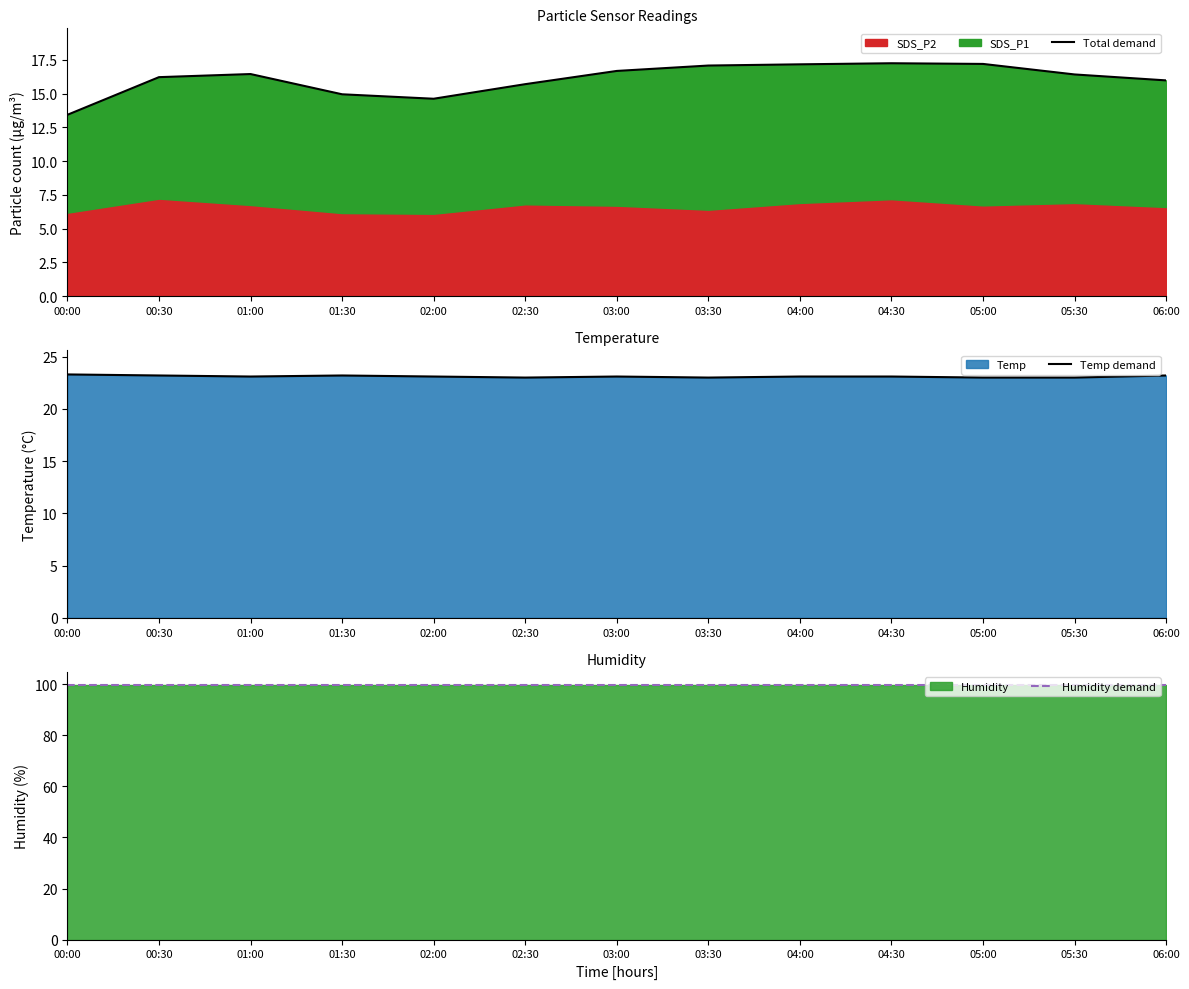

At which category does Temp demand reach its first local peak?

01:30